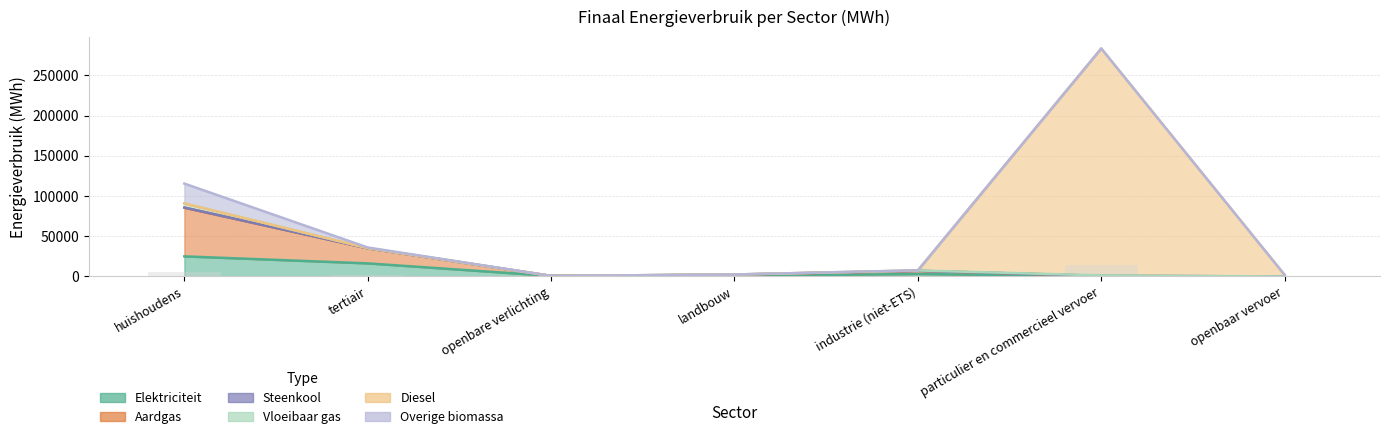

The value of Overige biomassa at landbouw is 11025.5. True or false?

False